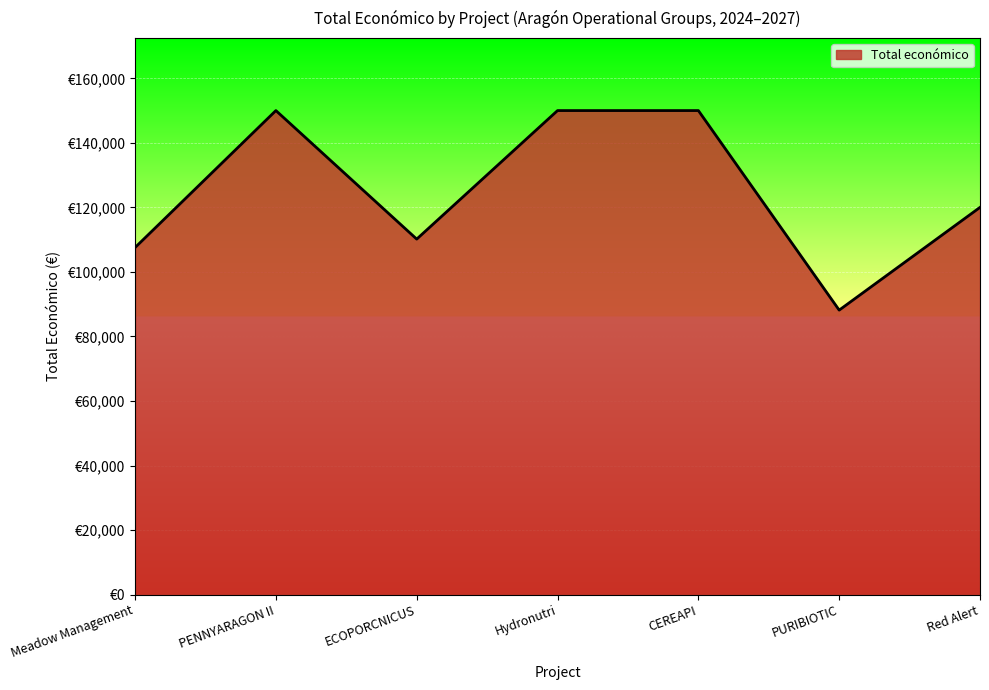

Between Hydronutri and PENNYARAGON II, which is larger?

Hydronutri